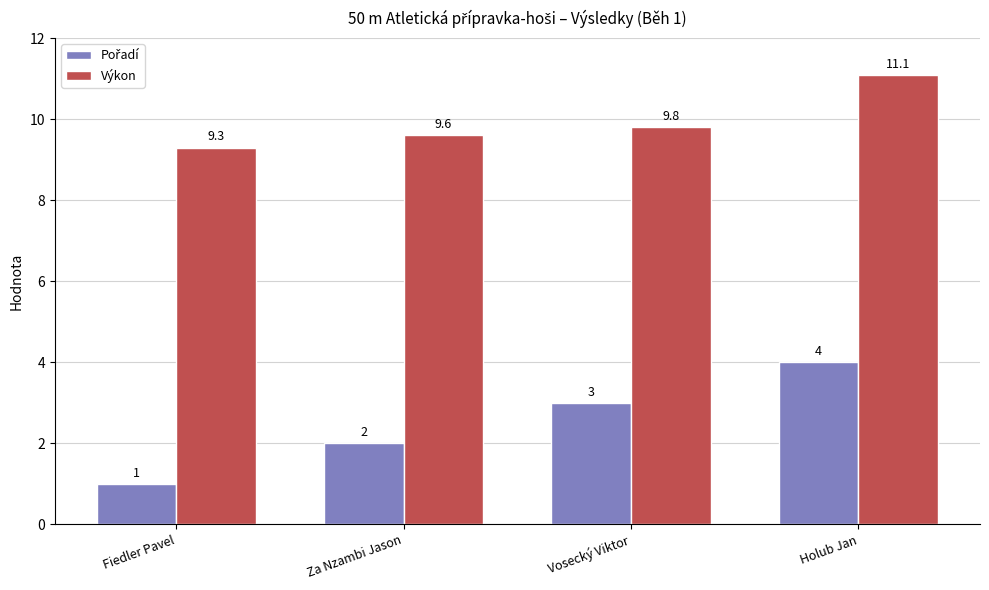

Read the Výkon value at Fiedler Pavel.

9.3